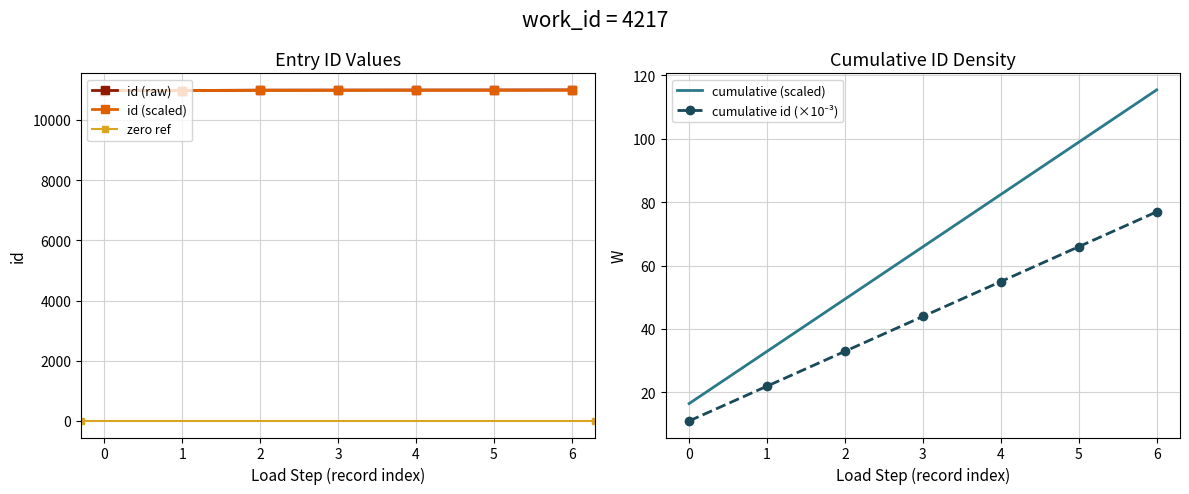

What is the average value?

10990